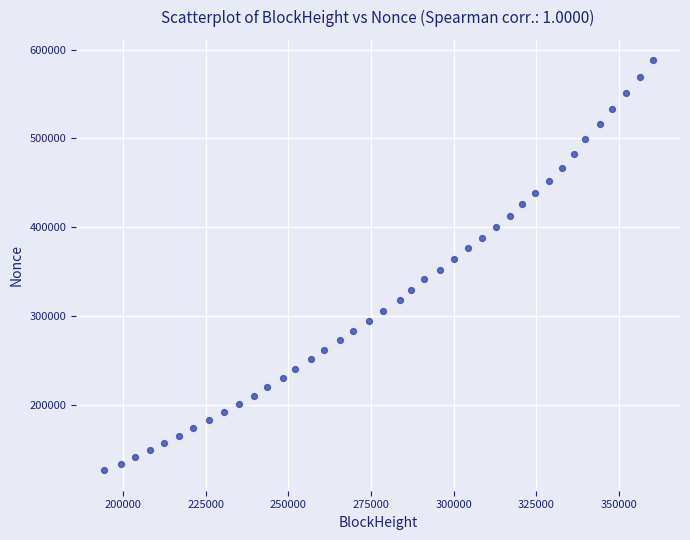

What is the range of X values (max minus min)?

166138